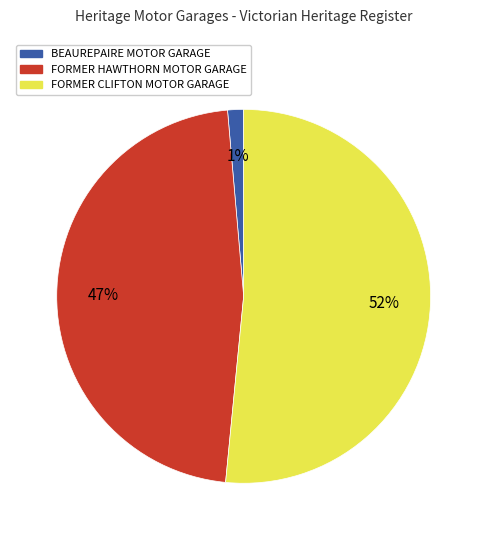

Rank the categories by value from highest to lowest.

FORMER CLIFTON MOTOR GARAGE, FORMER HAWTHORN MOTOR GARAGE, BEAUREPAIRE MOTOR GARAGE